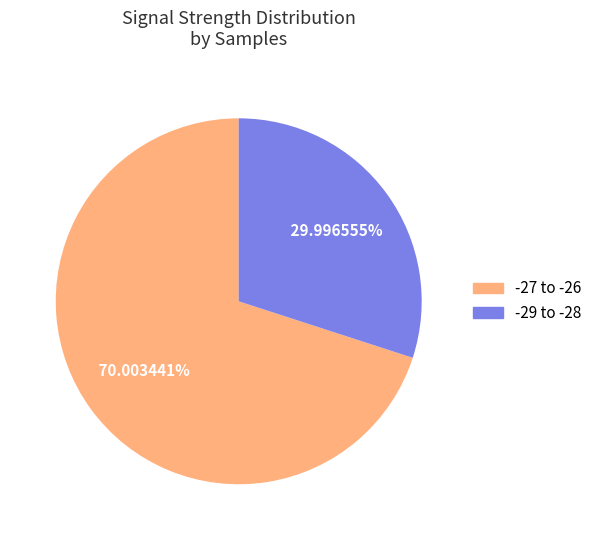

Is the sum of -27 to -26 and -29 to -28 greater than half?

Yes